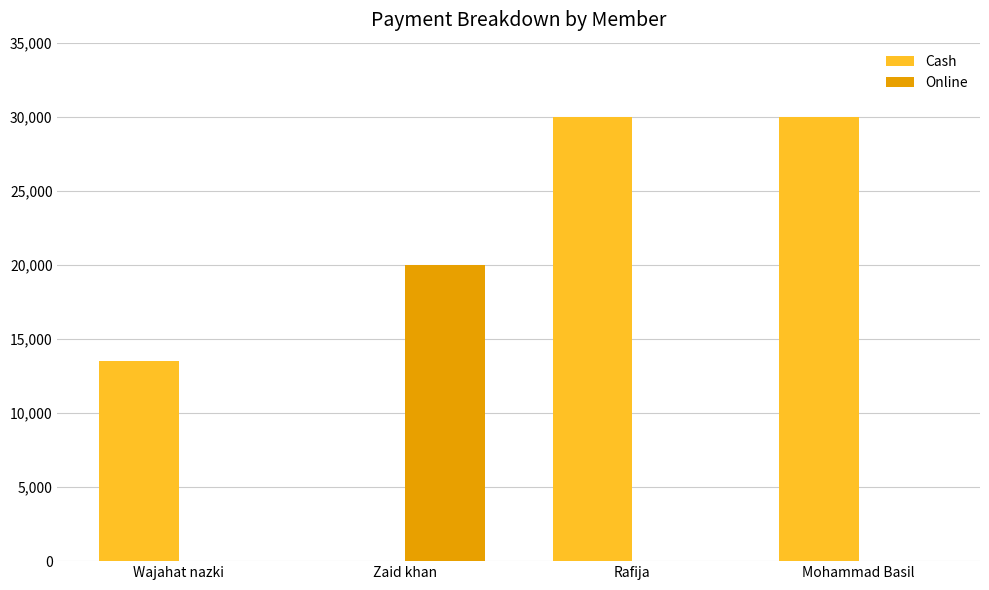

Between Wajahat nazki and Zaid khan, which series saw the biggest shift?

Online